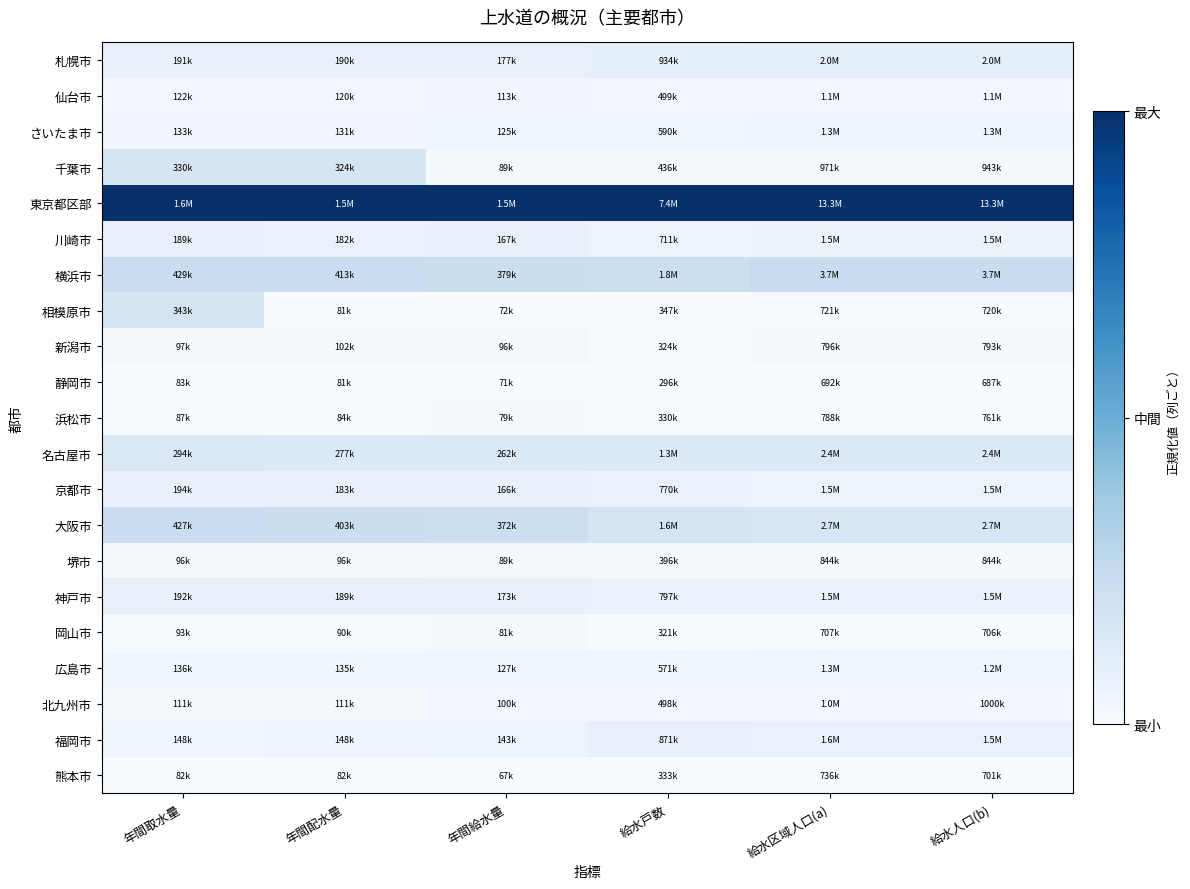

What is the total value across all series at 給水人口(b)?

2.1